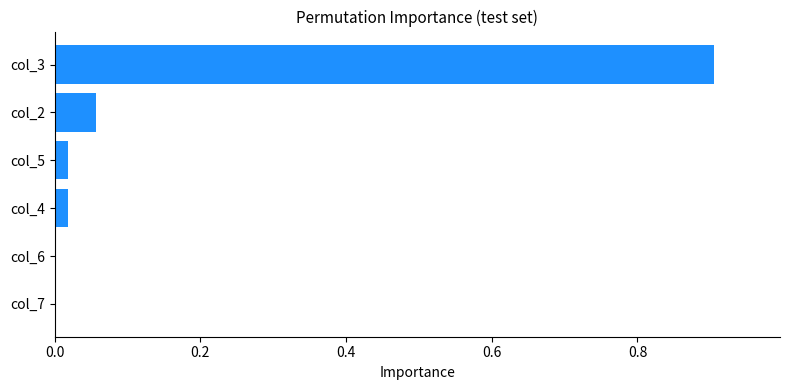

What is the sum of all values?

1.0